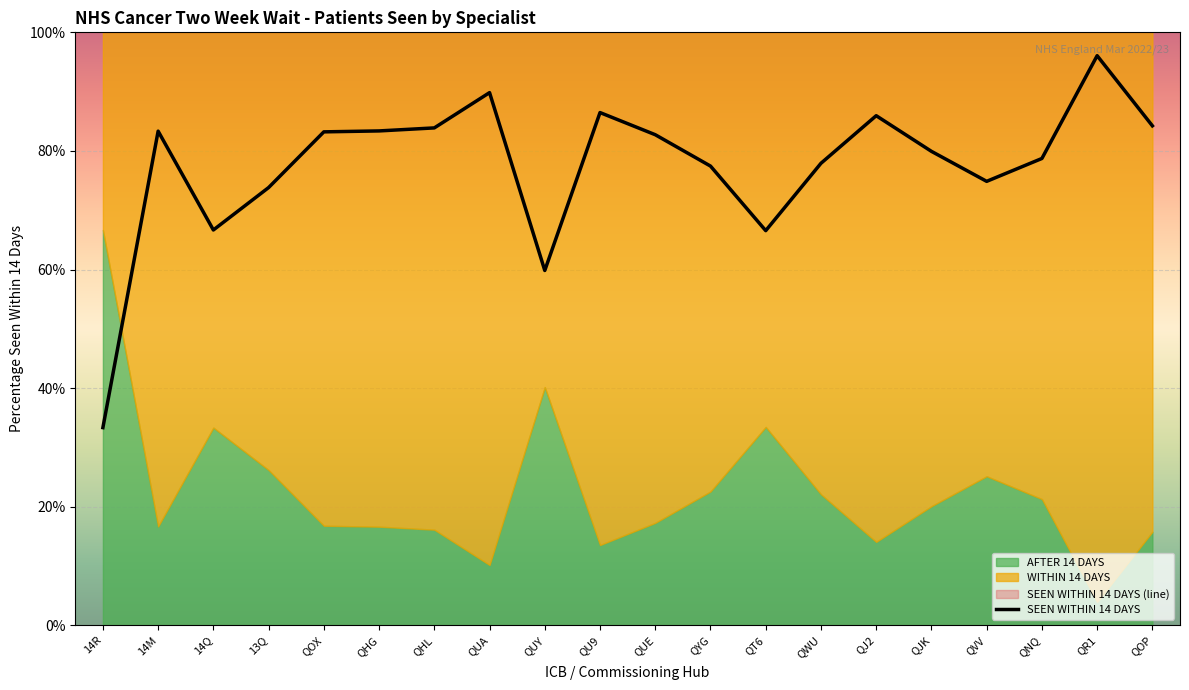

What is the label of the 19th point from the right?

14M